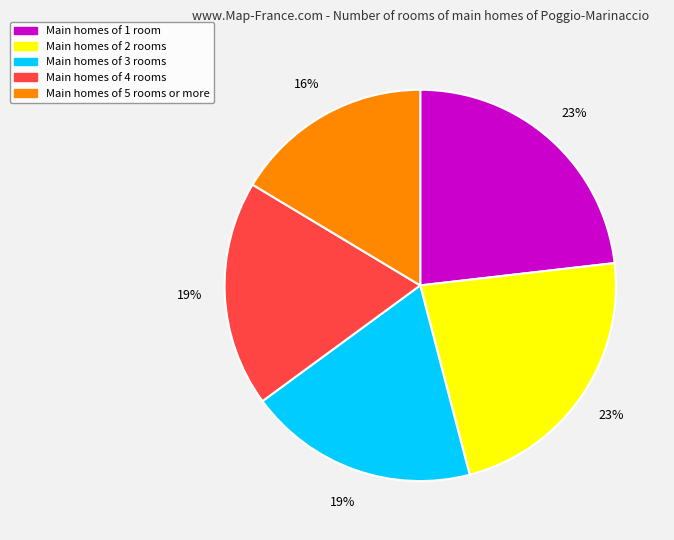

To the nearest percent, what is the average slice percentage?

20%